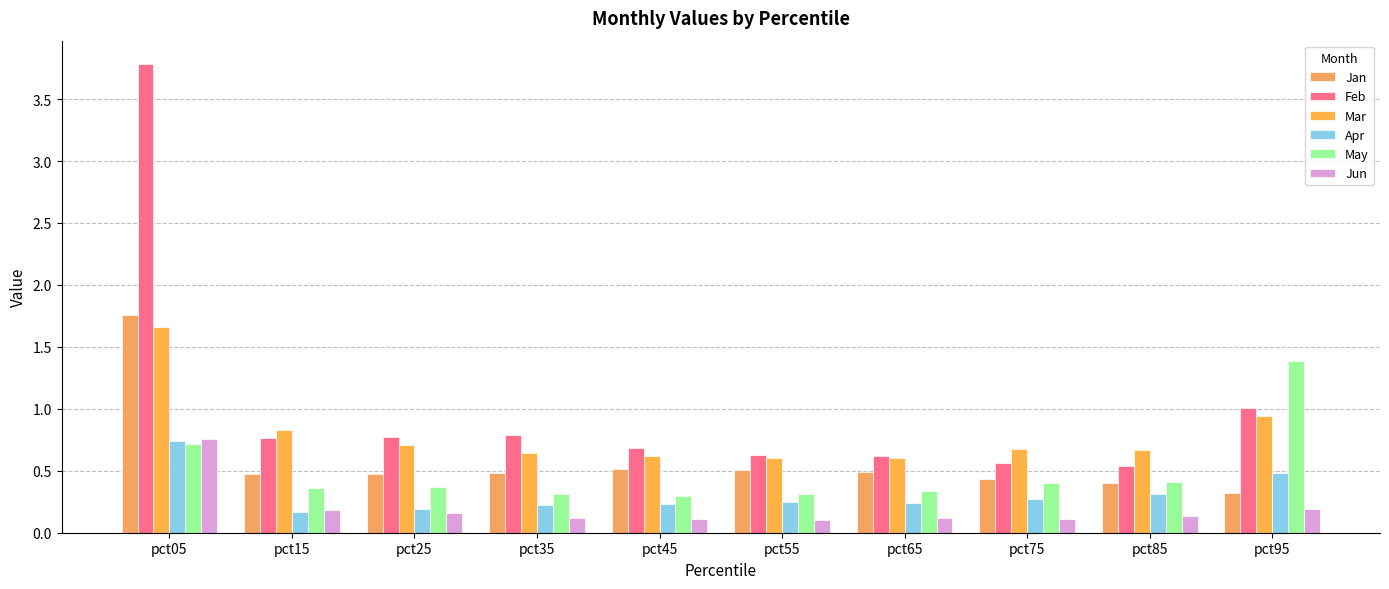

What is the sum of the Jun values at pct85 and pct25?

0.3